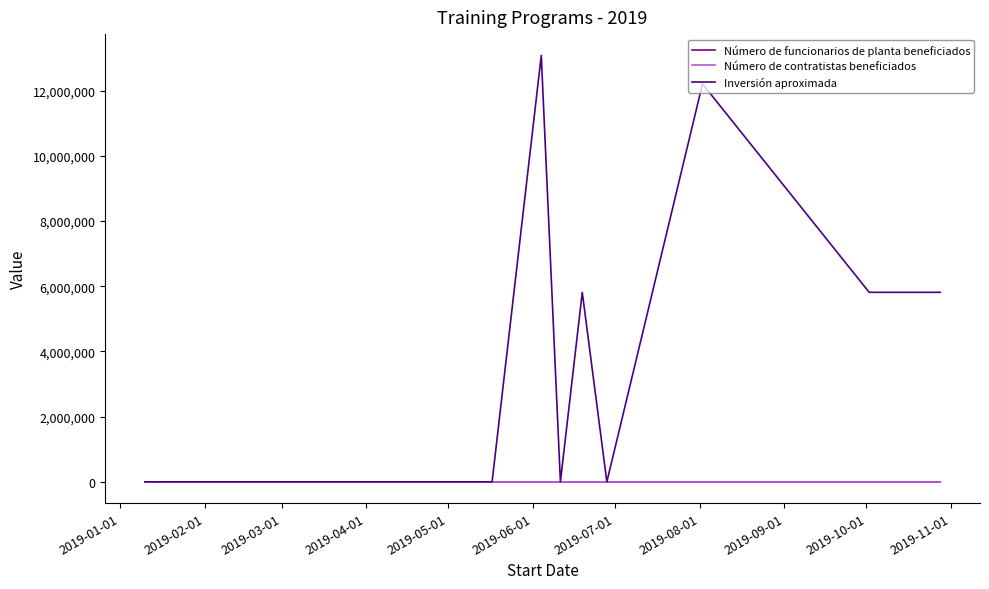

Which series has the largest total across all categories?

Inversión aproximada